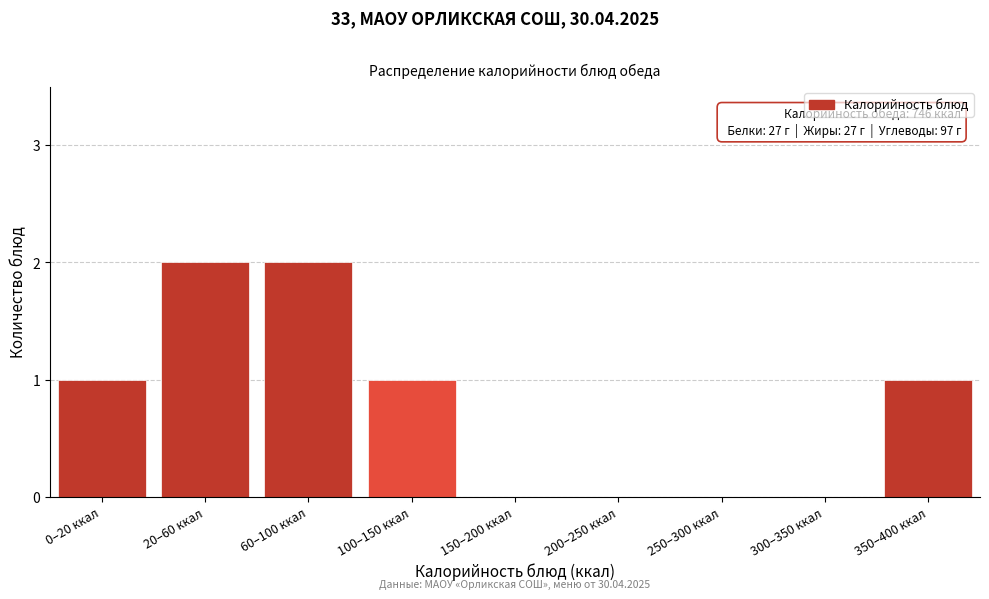

Reading right to left, extract all data points from this chart.

350–400 ккал=1	300–350 ккал=0	250–300 ккал=0	200–250 ккал=0	150–200 ккал=0	100–150 ккал=1	60–100 ккал=2	20–60 ккал=2	0–20 ккал=1